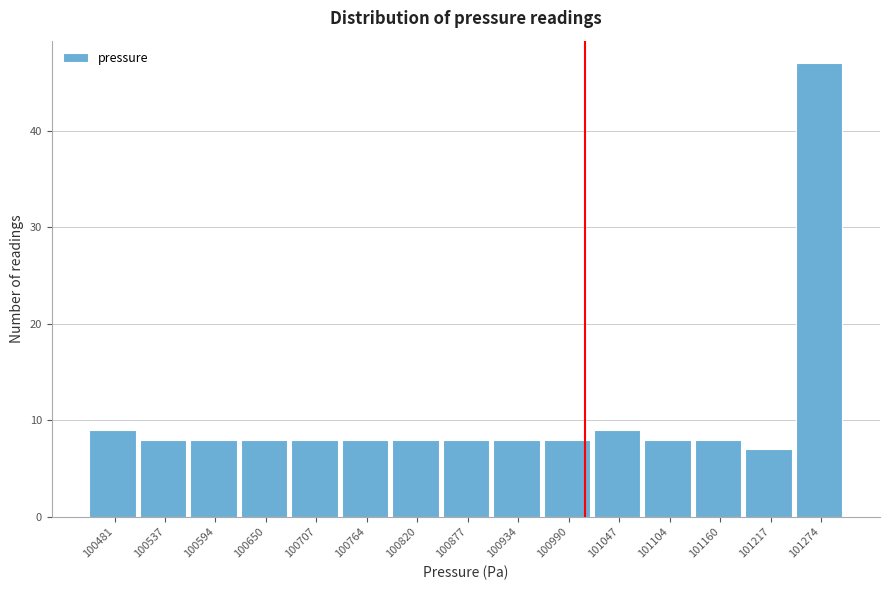

Reading left to right, what are all the values shown in this chart?

100481=9	100537=8	100594=8	100650=8	100707=8	100764=8	100820=8	100877=8	100934=8	100990=8	101047=9	101104=8	101160=8	101217=7	101274=47